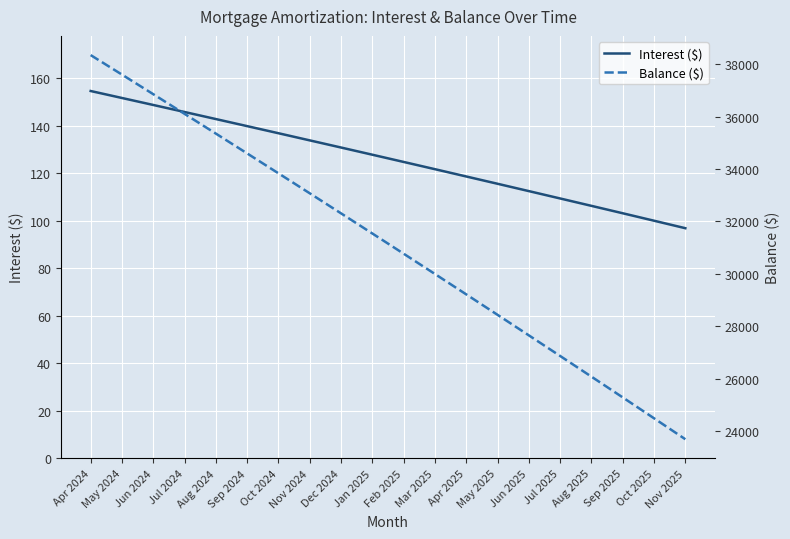

Reading left to right, extract all data points from this chart.

Interest ($): Apr 2024=154.7	May 2024=151.8	Jun 2024=148.8	Jul 2024=145.9	Aug 2024=142.9	Sep 2024=139.9	Oct 2024=136.9	Nov 2024=133.9	Dec 2024=130.9	Jan 2025=127.9	Feb 2025=124.8	Mar 2025=121.8	Apr 2025=118.7	May 2025=115.7	Jun 2025=112.6	Jul 2025=109.5	Aug 2025=106.4	Sep 2025=103.2	Oct 2025=100.1	Nov 2025=97.0
Balance ($): Apr 2024=38345.0	May 2024=37601.0	Jun 2024=36854.0	Jul 2024=36104.0	Aug 2024=35351.0	Sep 2024=34595.0	Oct 2024=33836.0	Nov 2024=33074.0	Dec 2024=32309.0	Jan 2025=31541.0	Feb 2025=30770.0	Mar 2025=29996.0	Apr 2025=29219.0	May 2025=28439.0	Jun 2025=27656.0	Jul 2025=26870.0	Aug 2025=26081.0	Sep 2025=25289.0	Oct 2025=24493.0	Nov 2025=23694.0